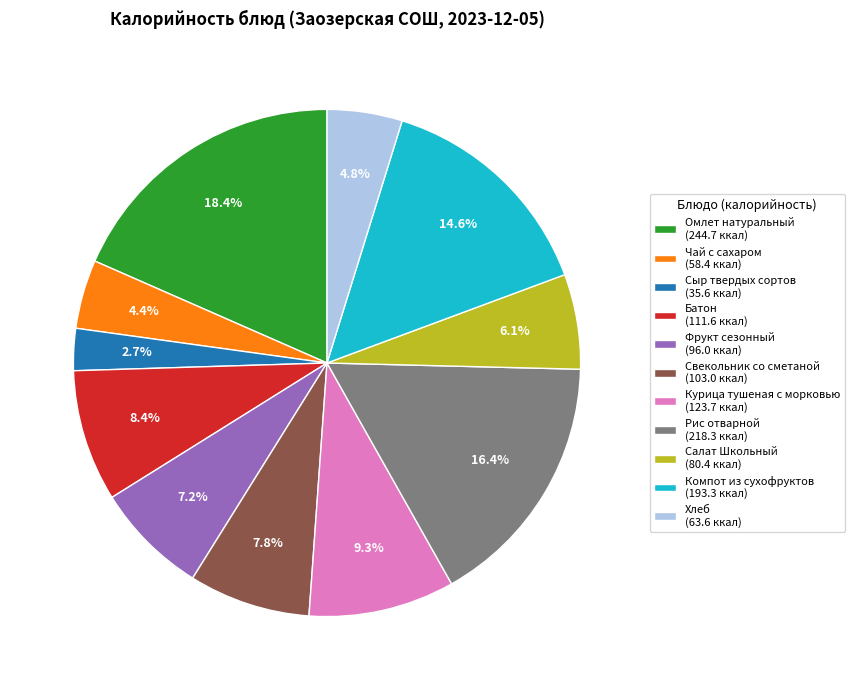

True or false: Компот из сухофруктов accounts for 15% of the total.

True